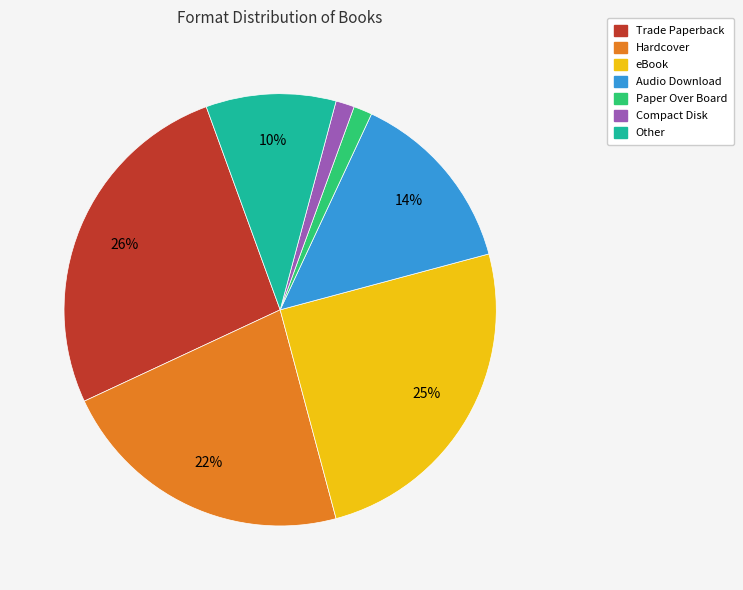

Which category has the biggest portion of the pie?

Trade Paperback